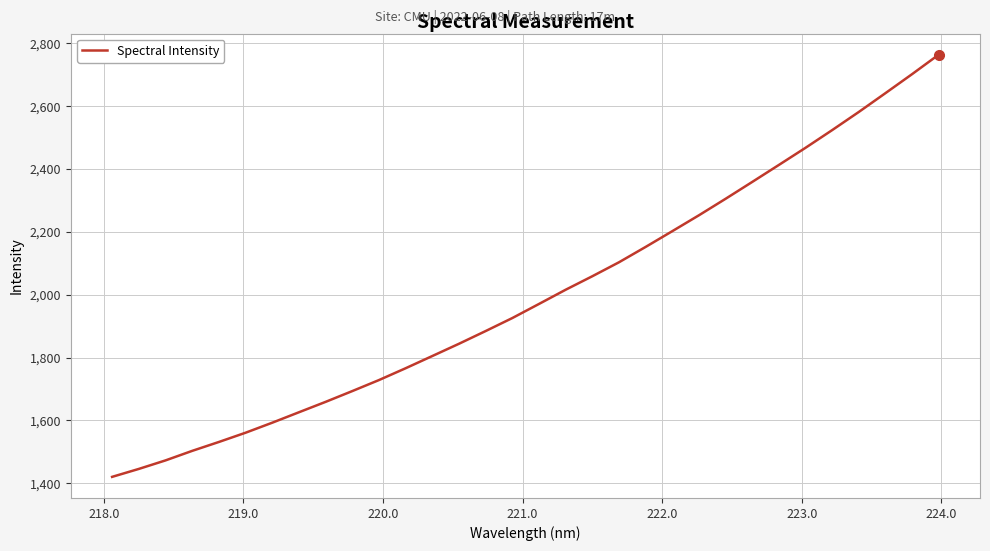

What is the minimum value shown in the chart?

1420.3